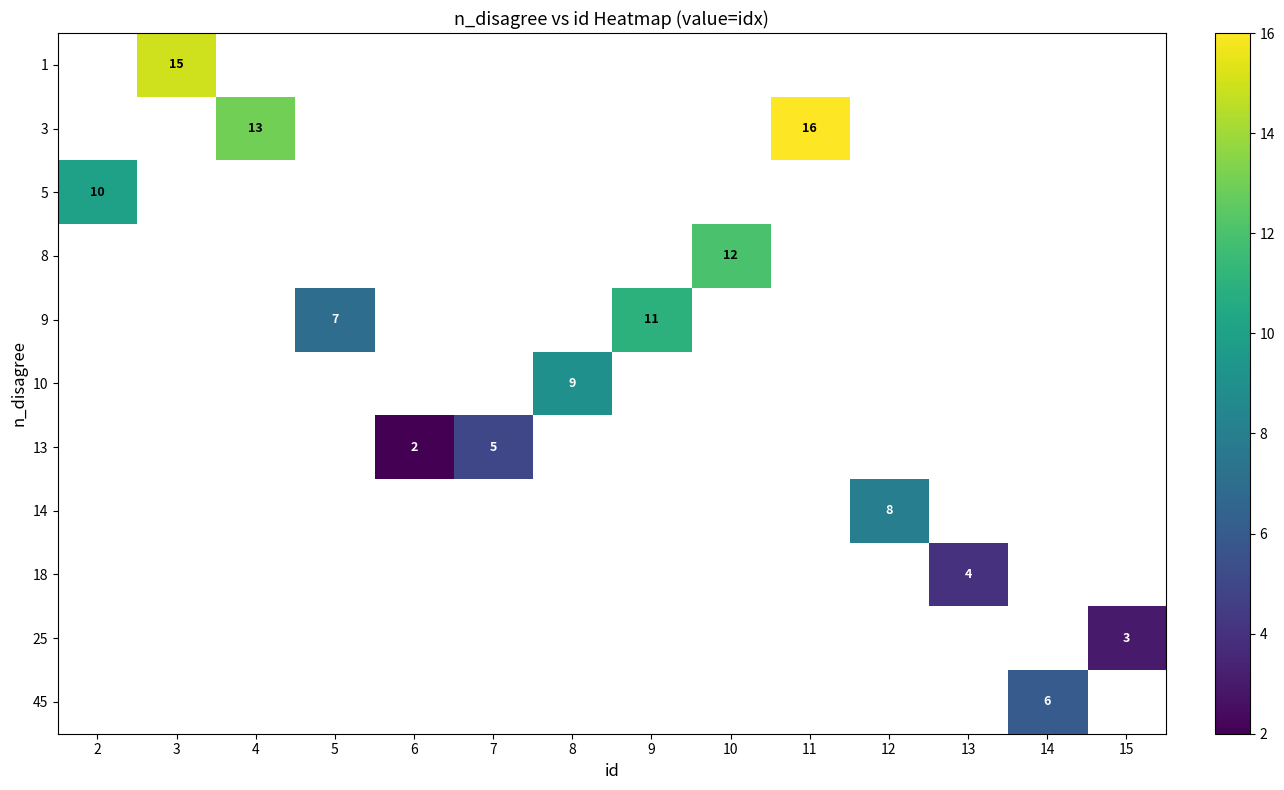

Between 6 and 10, which is larger?

10